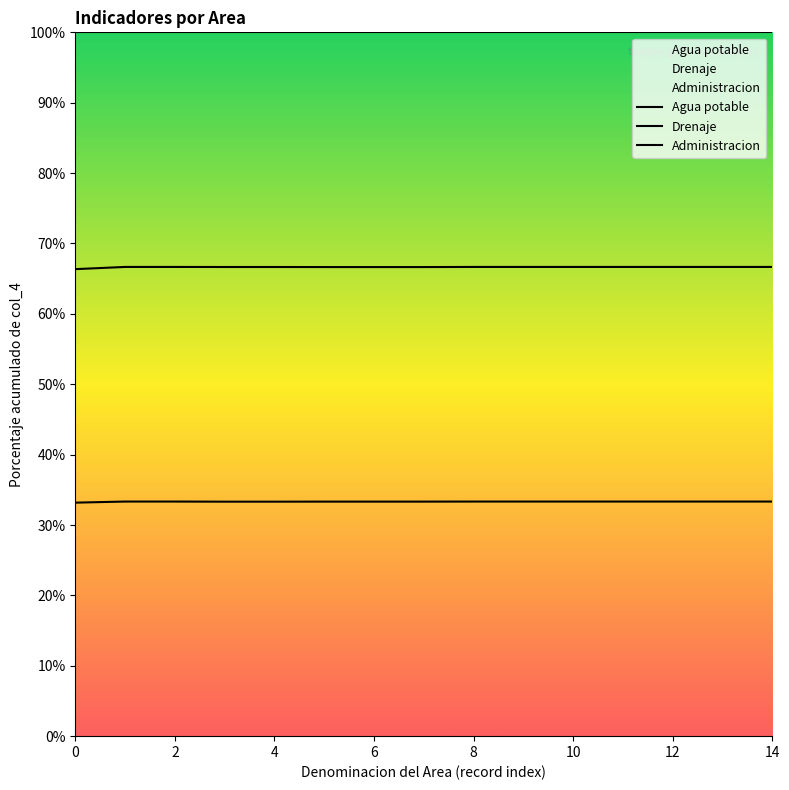

How many lines are shown in the chart?

3